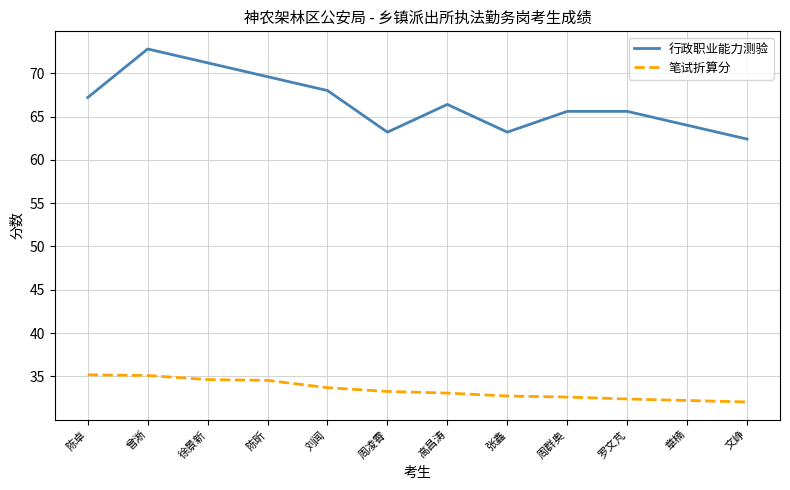

What is the difference between the 行政职业能力测验 values at 刘闻 and 罗文芃?

2.4